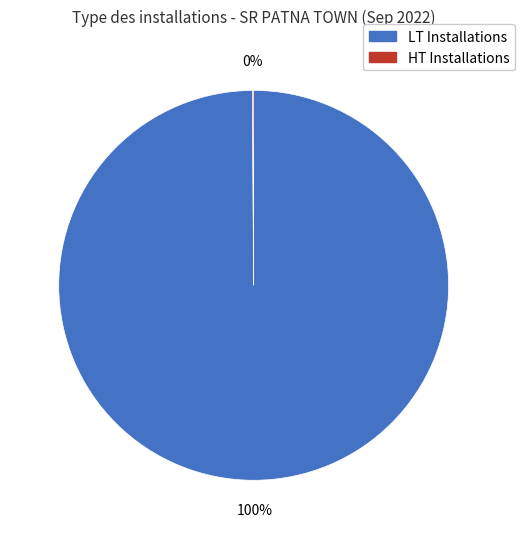

Does any single category account for the majority?

Yes